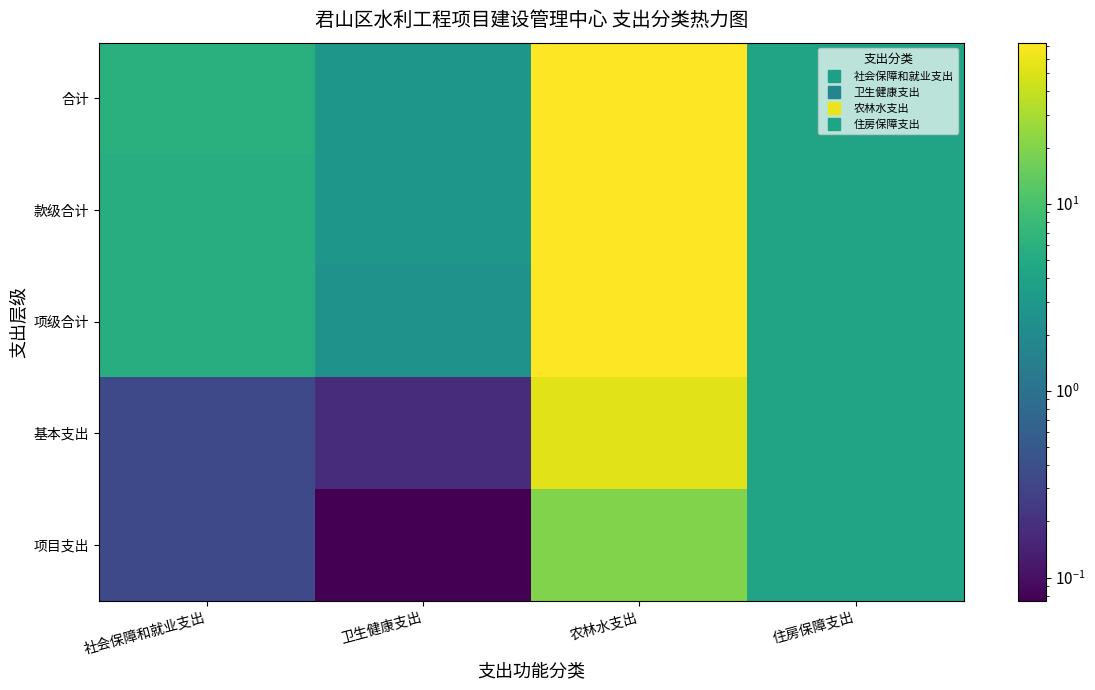

Reading left to right, what are all the values shown in this chart?

合计: 社会保障和就业支出=5.9	卫生健康支出=2.8	农林水支出=73.0	住房保障支出=4.1
款级合计: 社会保障和就业支出=5.5	卫生健康支出=2.8	农林水支出=73.0	住房保障支出=4.1
项级合计: 社会保障和就业支出=5.5	卫生健康支出=2.6	农林水支出=73.0	住房保障支出=4.1
基本支出: 社会保障和就业支出=0.3	卫生健康支出=0.2	农林水支出=53.0	住房保障支出=4.1
项目支出: 社会保障和就业支出=0.3	卫生健康支出=0.1	农林水支出=20.0	住房保障支出=4.1